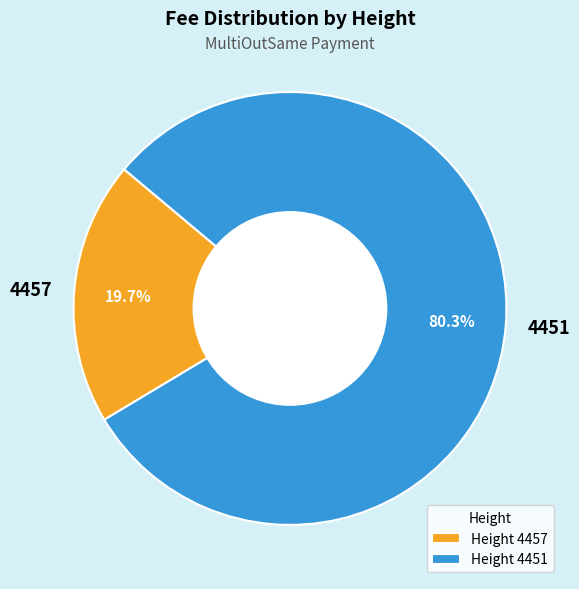

Which has a higher value, 4451 or 4457?

4451